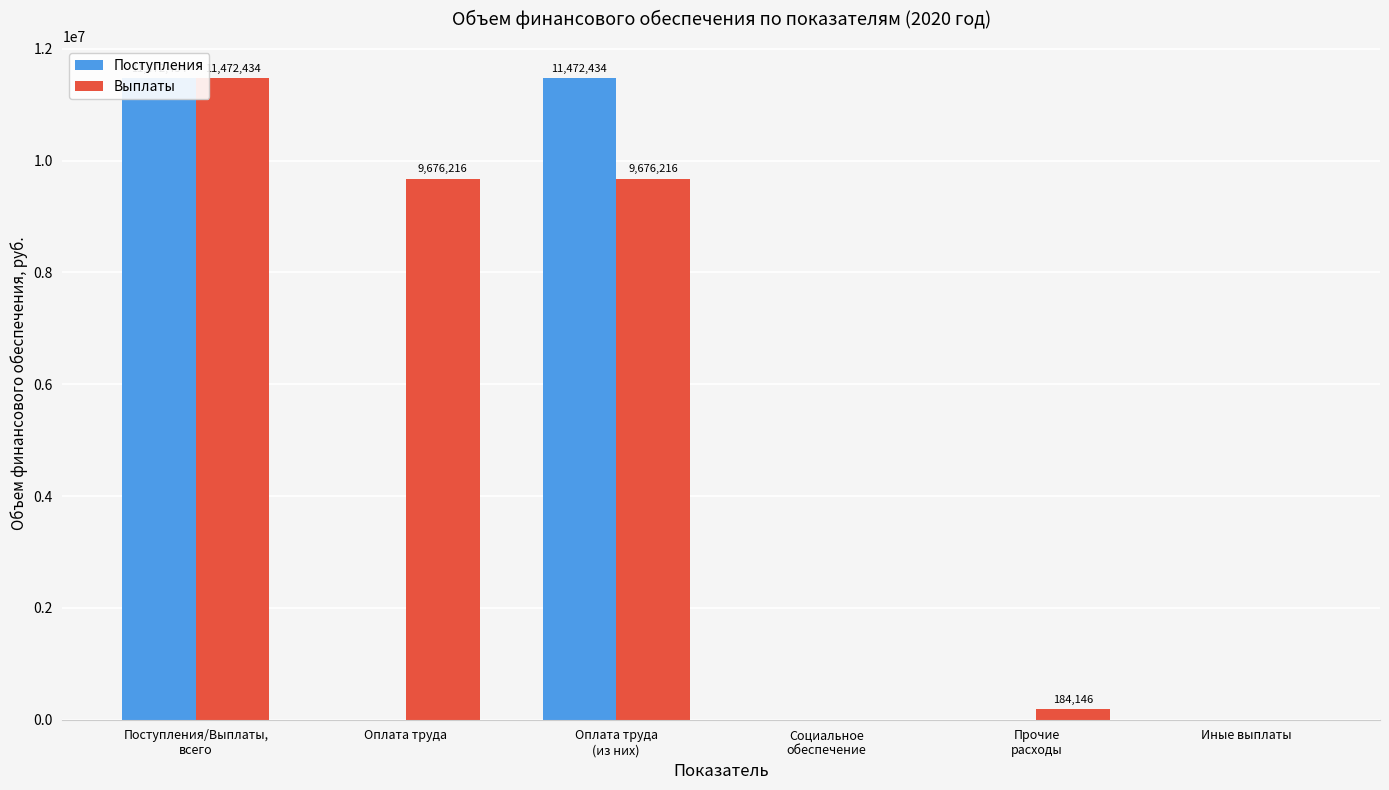

List the labels in order of Поступления value, smallest first.

Оплата труда, Социальное
обеспечение, Прочие
расходы, Иные выплаты, Поступления/Выплаты,
всего, Оплата труда
(из них)